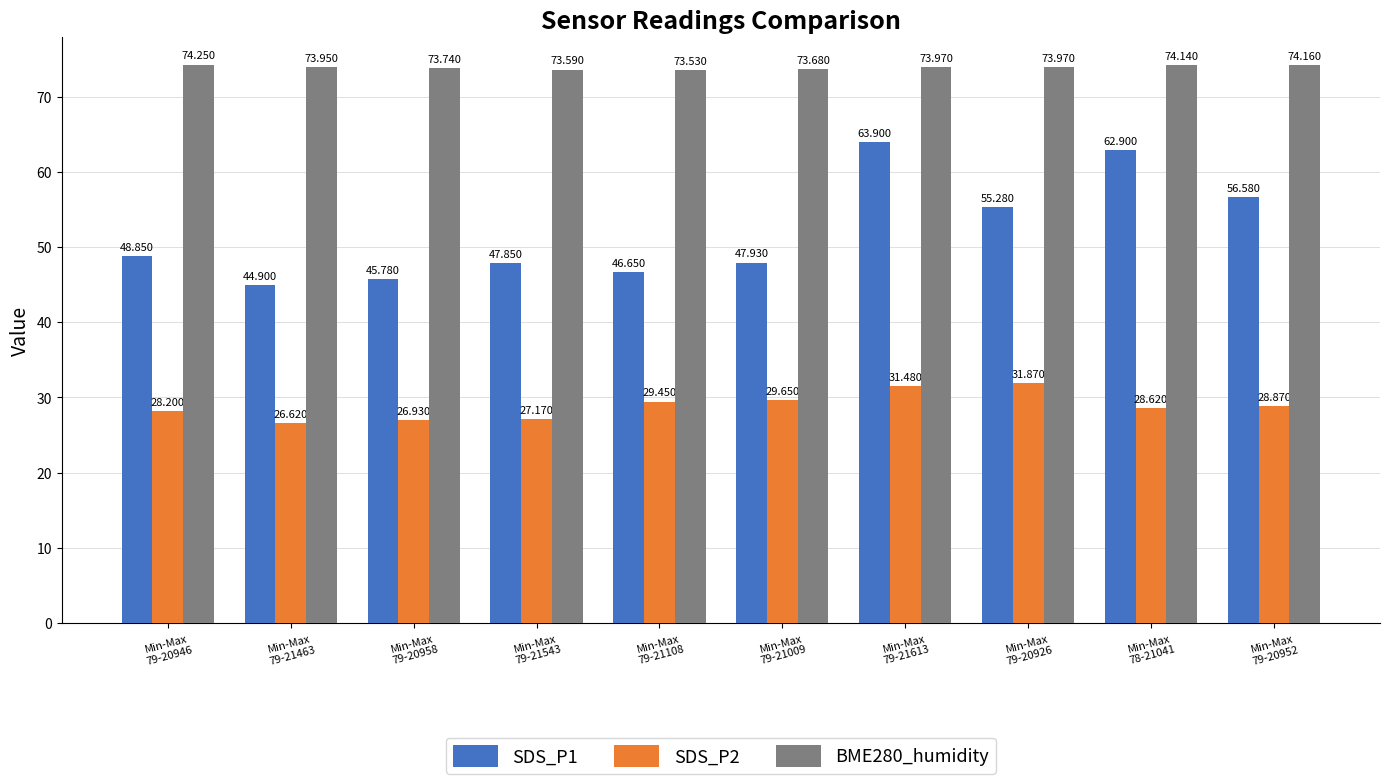

How many bars are there in each group?

3